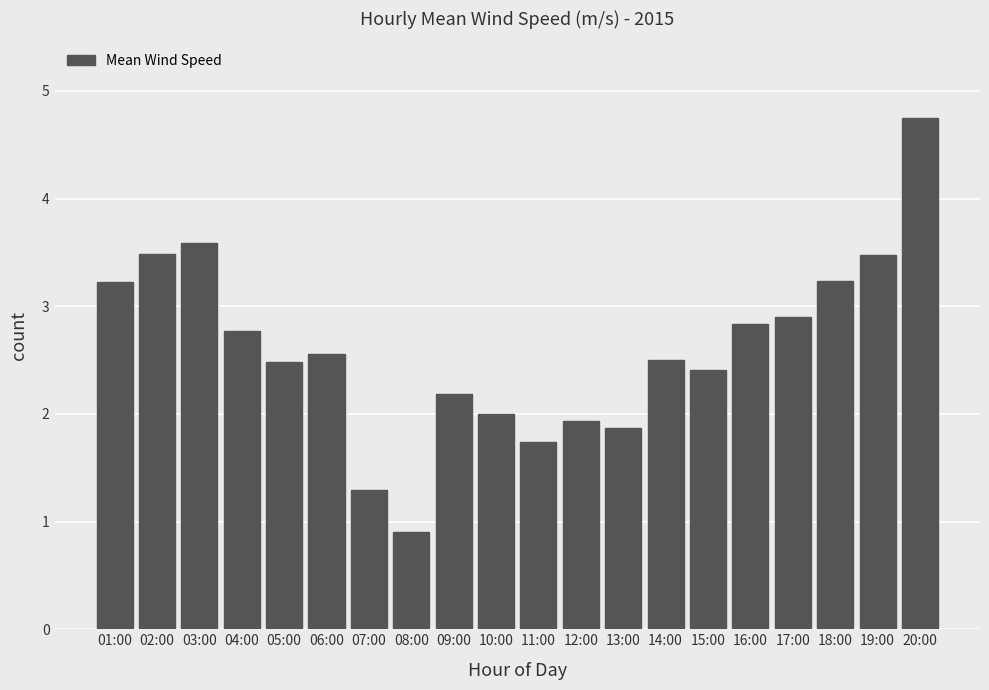

Where does the data first go above 2?

01:00